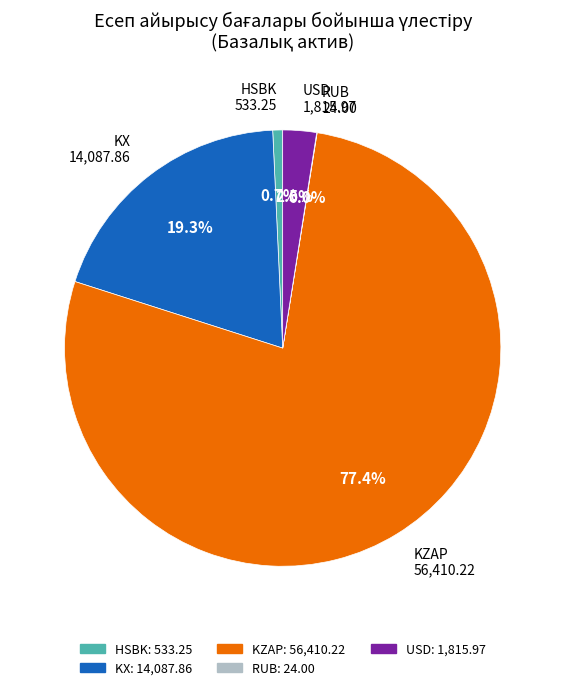

Does any single category account for the majority?

Yes